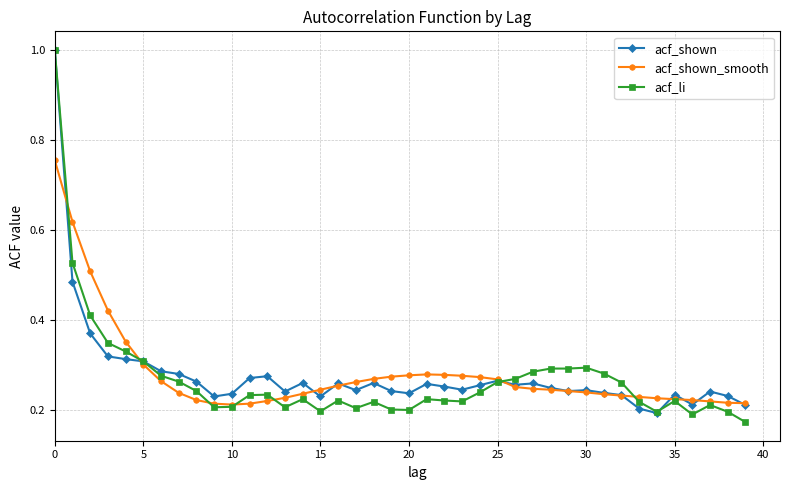

At how many categories does at least one series exceed 0?

40